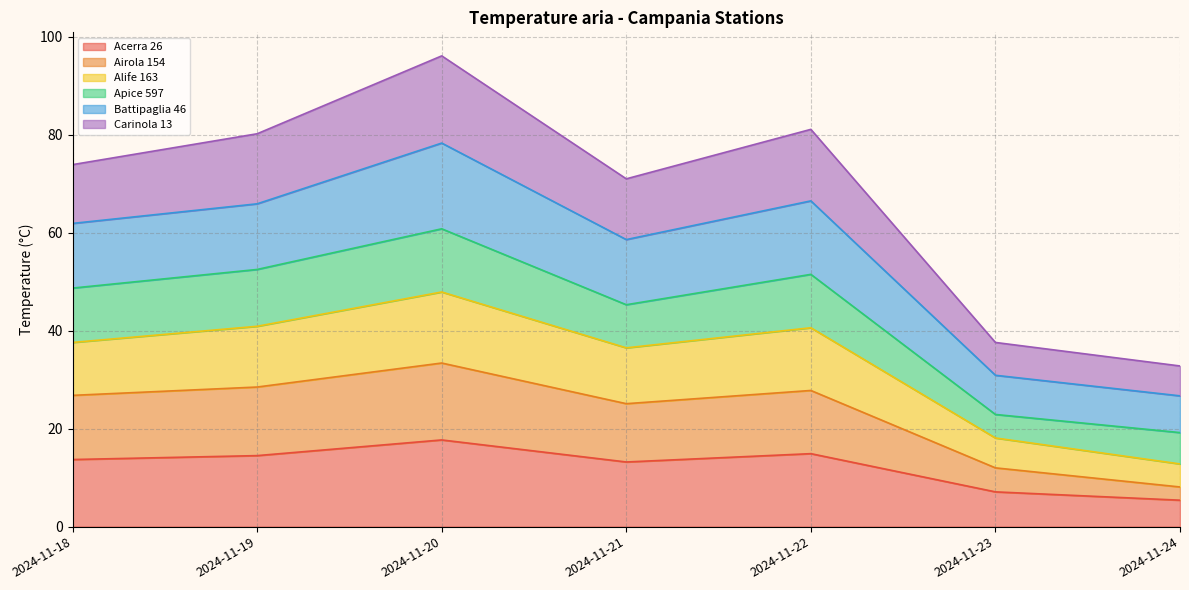

Is it true that Acerra 26 equals 3.7 at 2024-11-18?

False